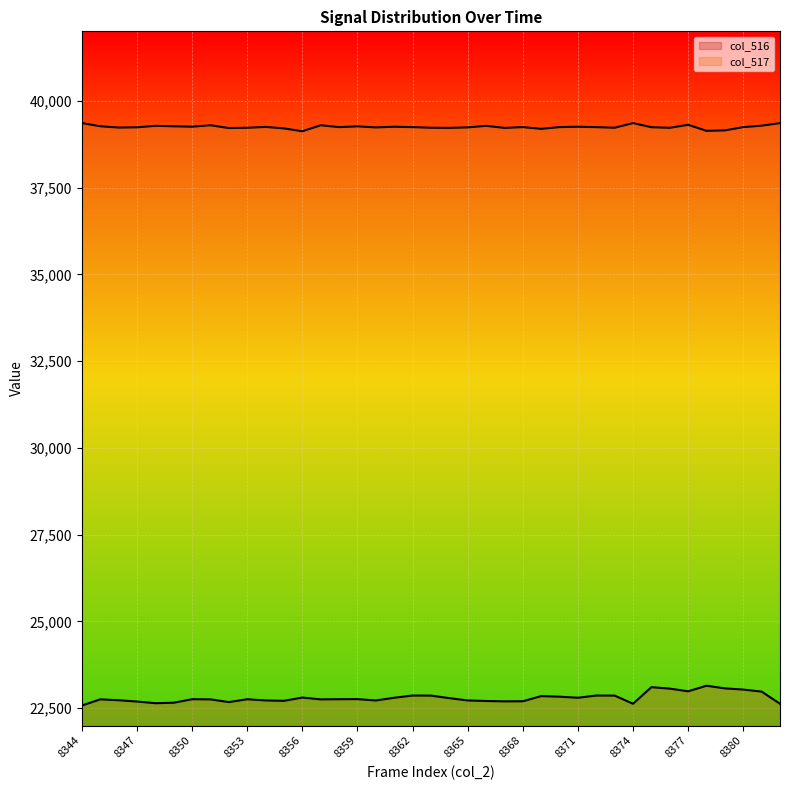

Is it true that col_517 line equals 39358 at 8344?

True